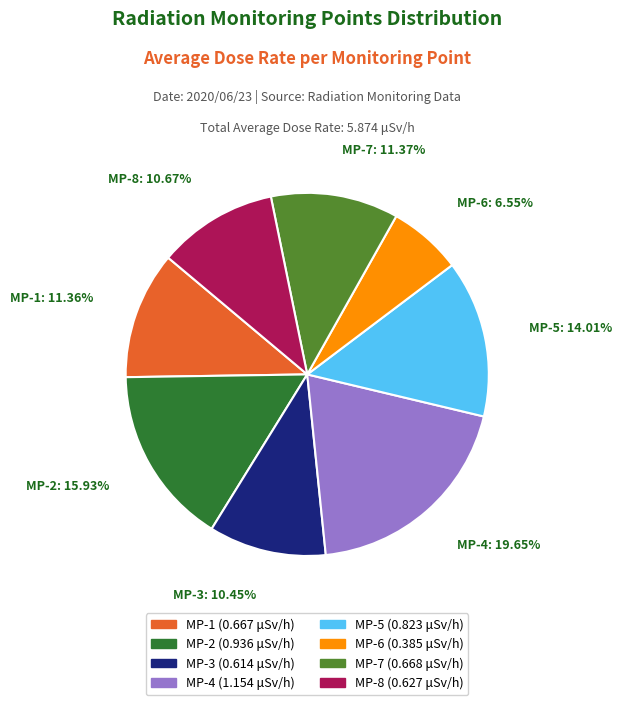

Which category has the smallest portion of the pie?

MP-6